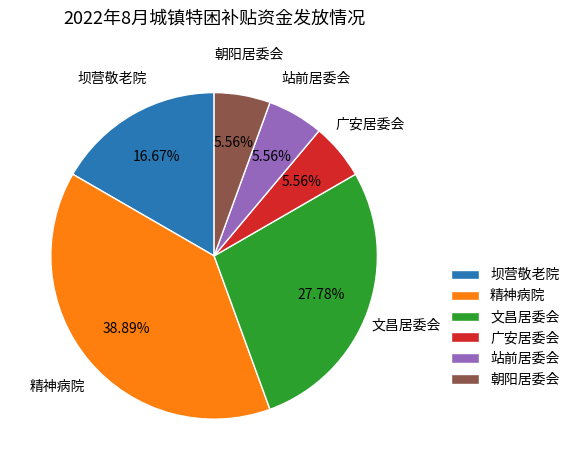

How many slices are in this pie chart?

6